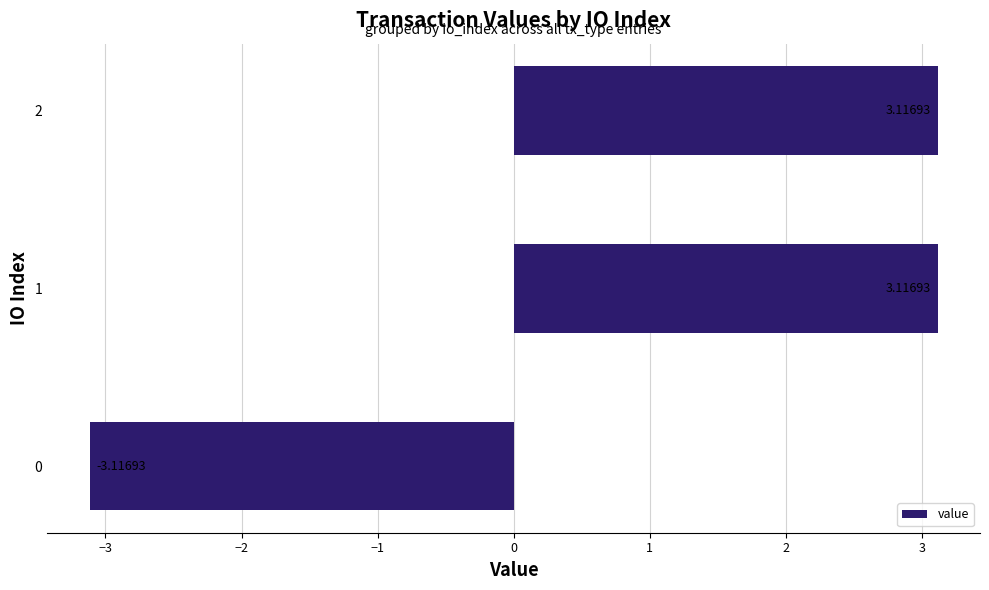

What is the average value?

1.0